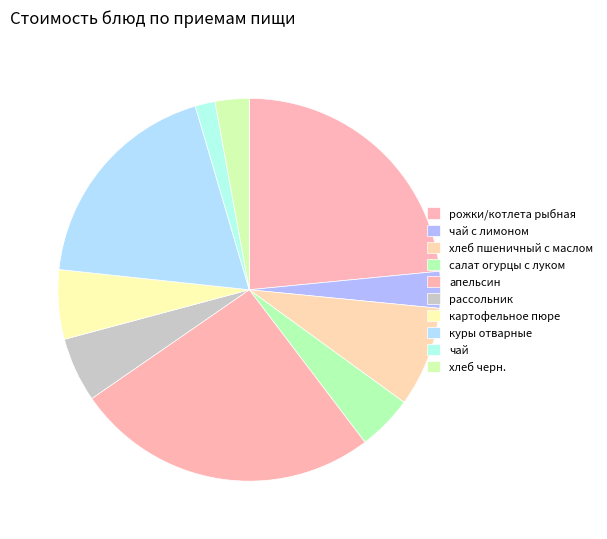

The рассольник slice represents 5% of the pie. True or false?

True